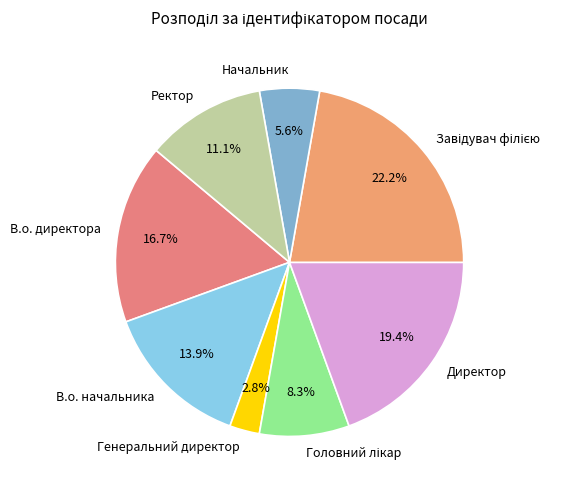

What portion of the pie excludes В.о. директора?

83.3%